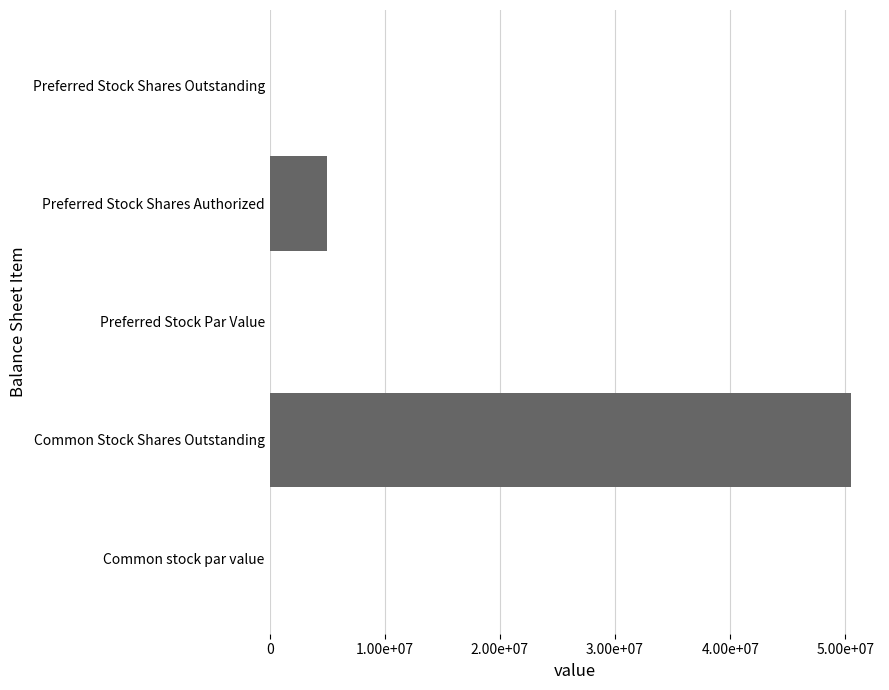

Which category has the highest value across all series?

Common Stock Shares Outstanding